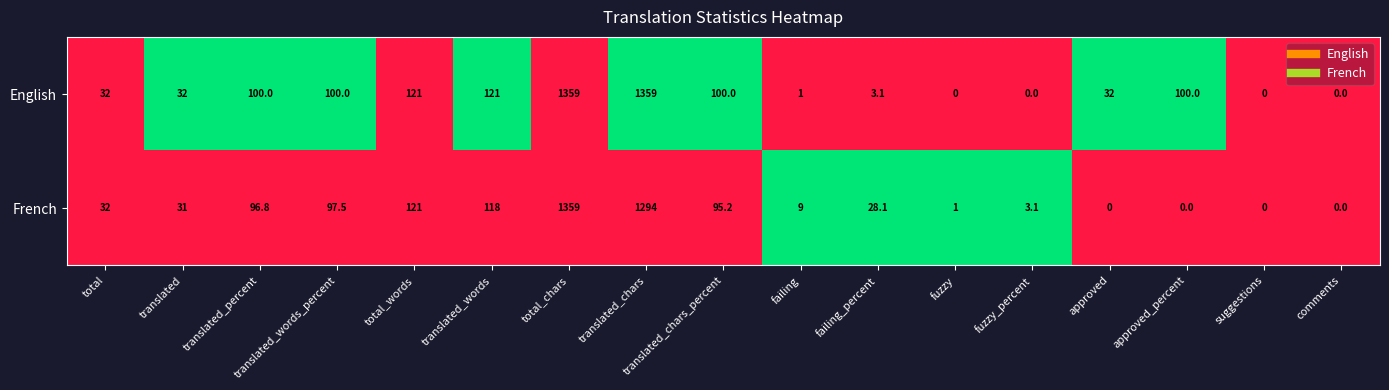

What is the maximum value shown in the chart?

1359.0